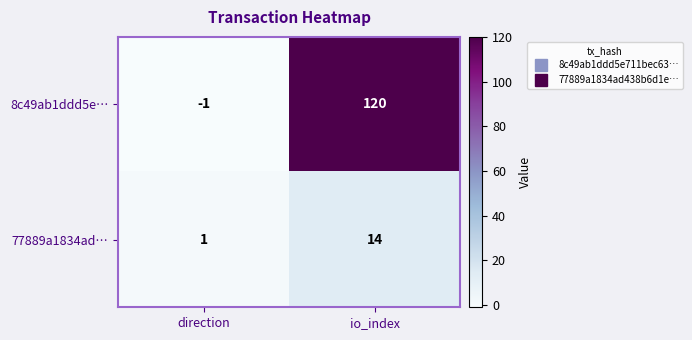

At which label is 8c49ab1ddd5e… closest to 59?

direction